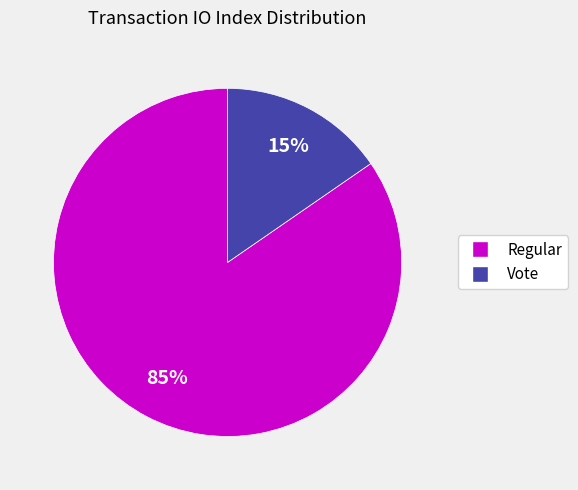

To the nearest percent, what is the combined percentage of Regular and Vote?

100%